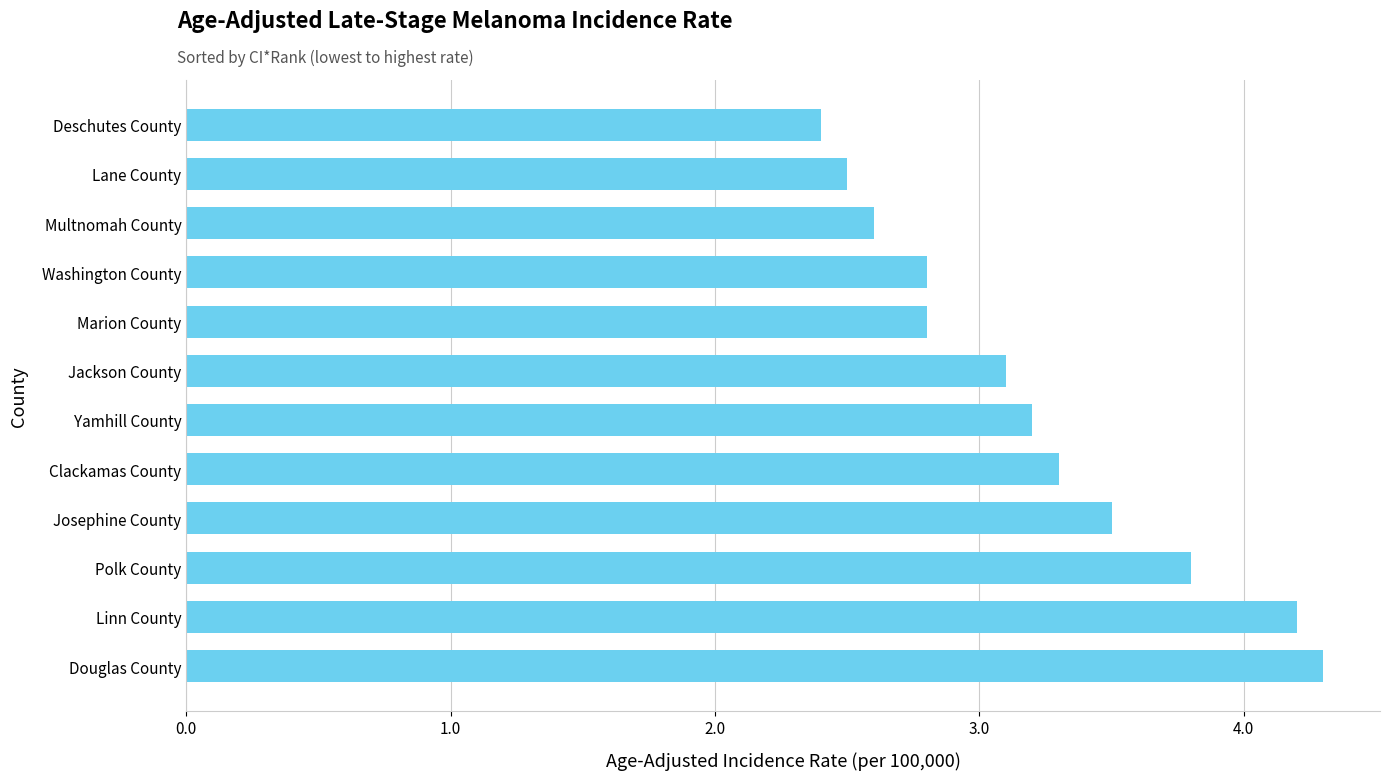

What is the difference between the second highest and second lowest values?

1.7